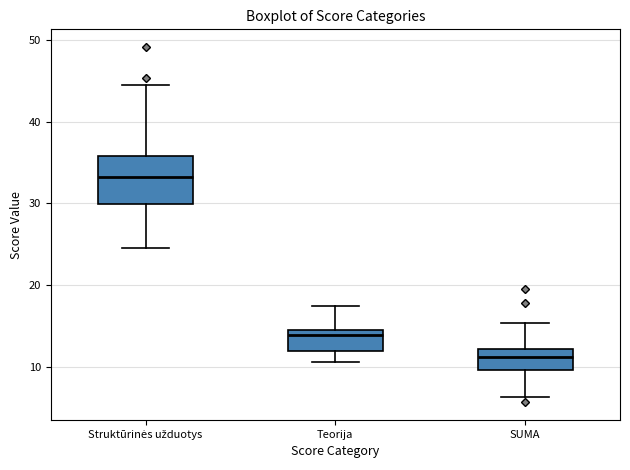

Reading left to right, transcribe this box plot: for each box, give where its median line is, the range the box spans, and where its two whiskers end, as read against the y-axis. The values are not printed on the chart, so give them approximately, as read against the axis.

Struktūrinės užduotys: median 33, box 30 to 36, whiskers 25 to 45
Teorija: median 14, box 12 to 15, whiskers 11 to 17
SUMA: median 11, box 10 to 12, whiskers 6 to 15